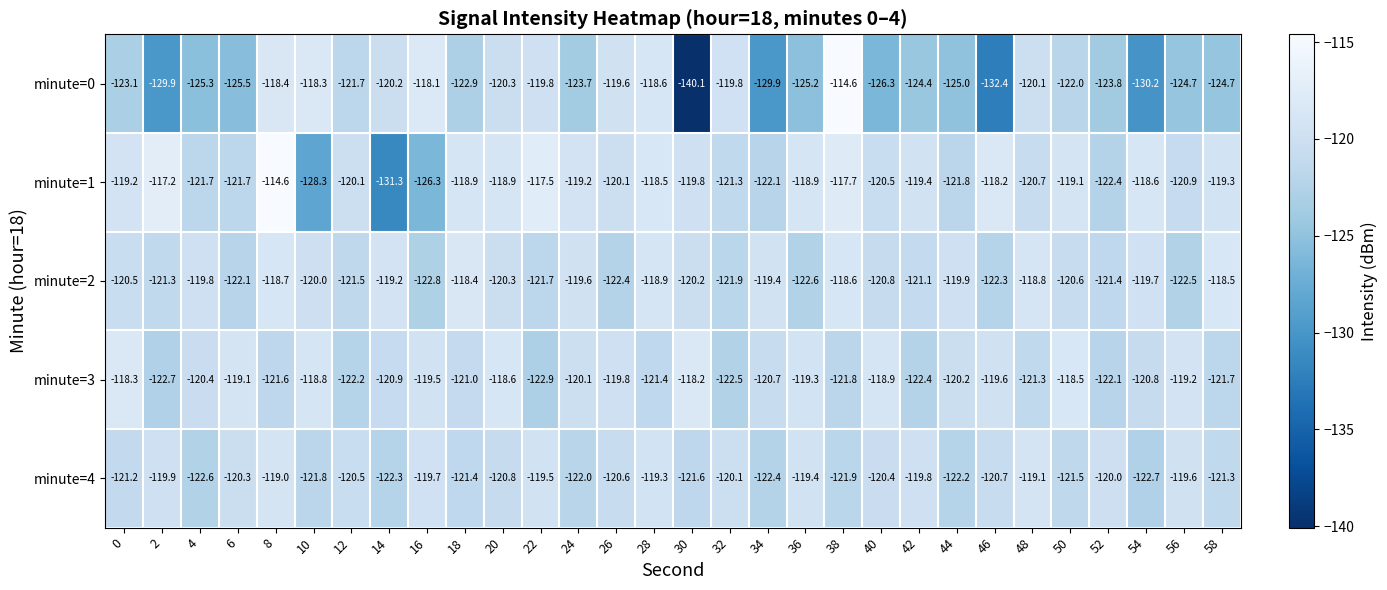

What is the difference between the maximum and minimum values in the minute=2 series?

4.4